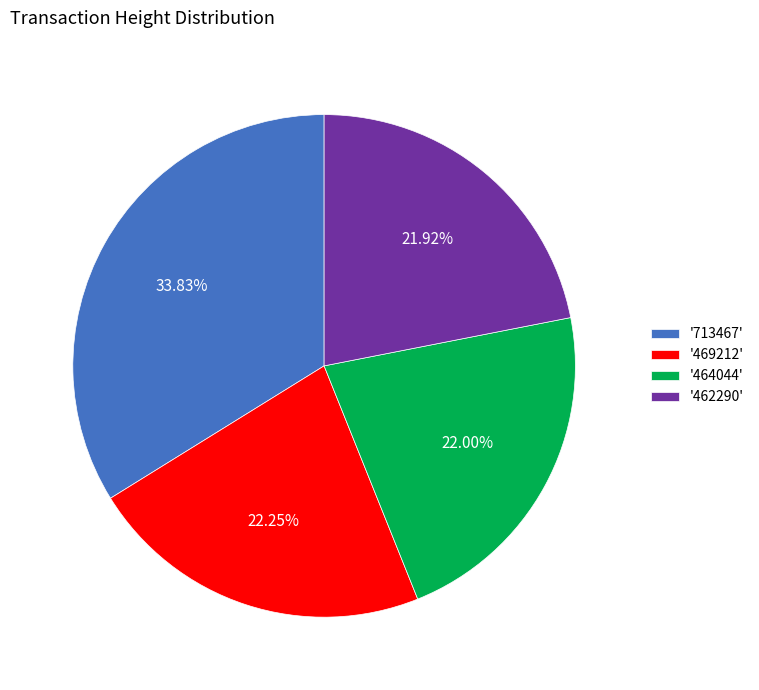

Do '464044' and '462290' together represent more than half of the pie?

No